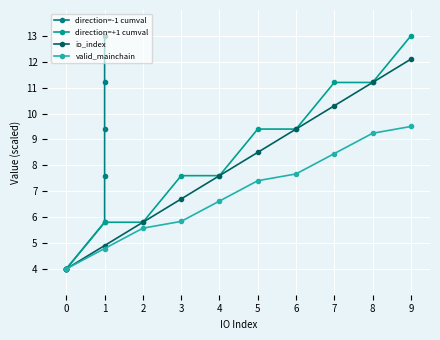

List the labels in order of io_index value, smallest first.

0, 1, 2, 3, 4, 5, 6, 7, 8, 9